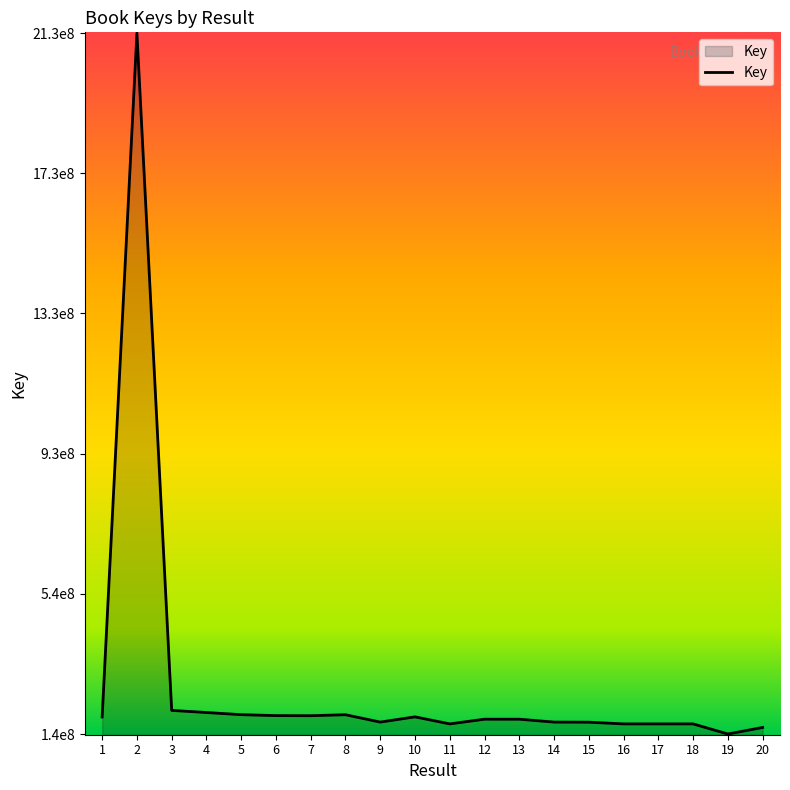

Reading left to right, extract all data points from this chart.

1=187726116	2=2128096341	3=206350262	4=200354569	5=194199202	6=191579550	7=191314010	8=194055520	9=173176231	10=188006595	11=168056440	12=181377758	13=181378185	14=173171598	15=172904658	16=168056991	17=168057425	18=168056752	19=139343486	20=157957848